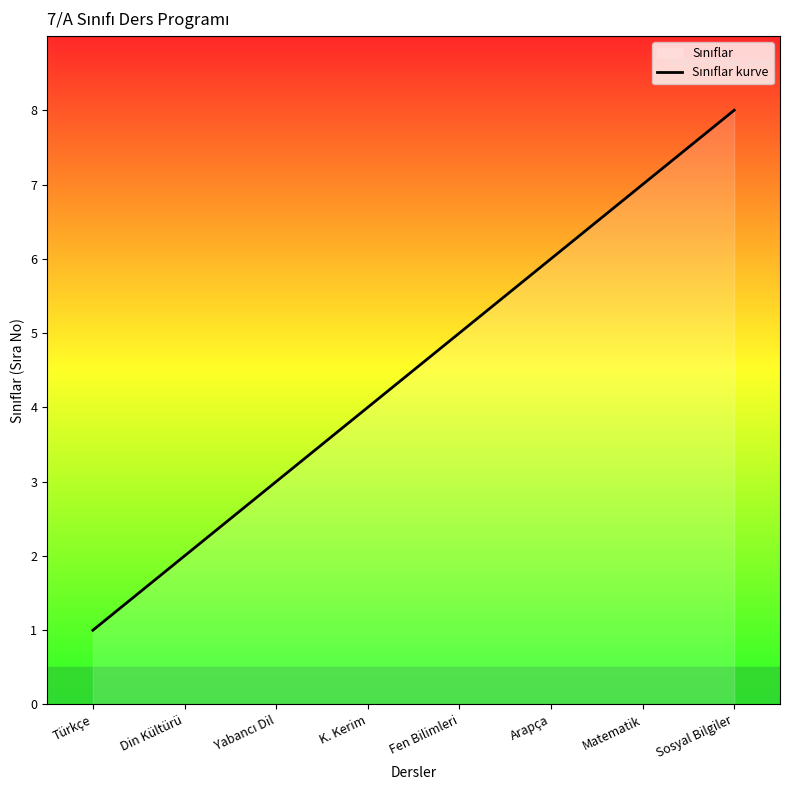

The value at Matematik is 7. True or false?

True